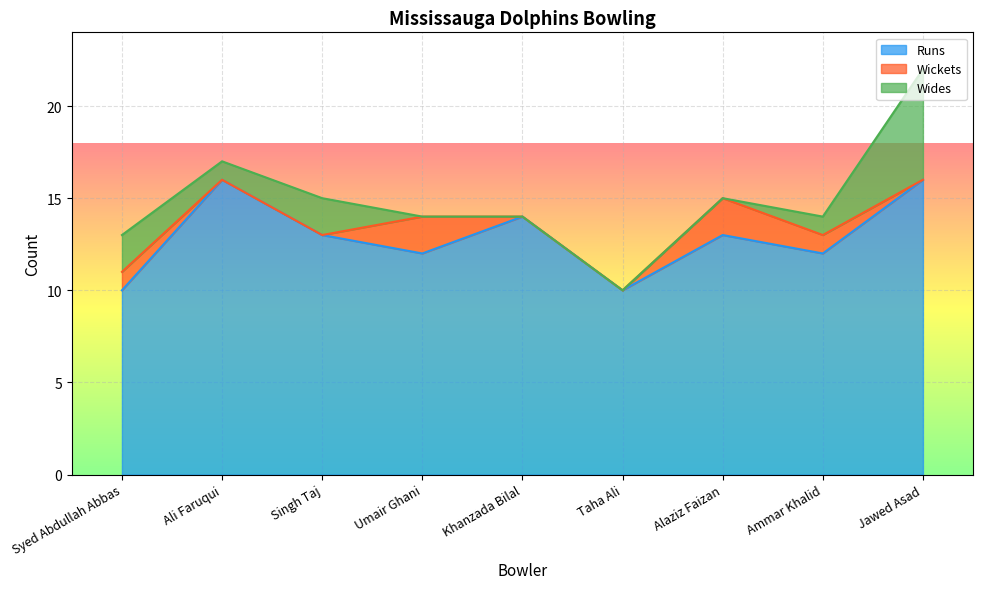

What is the difference between the highest and lowest values at Syed Abdullah Abbas?

9